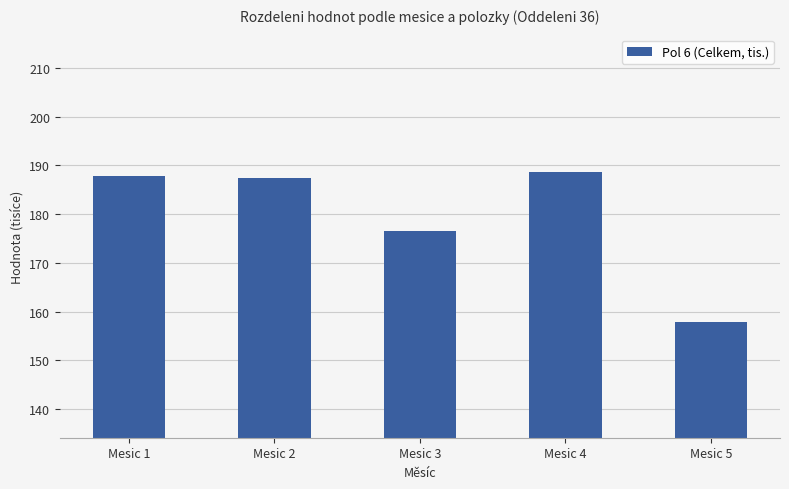

What is the average value?

179.6